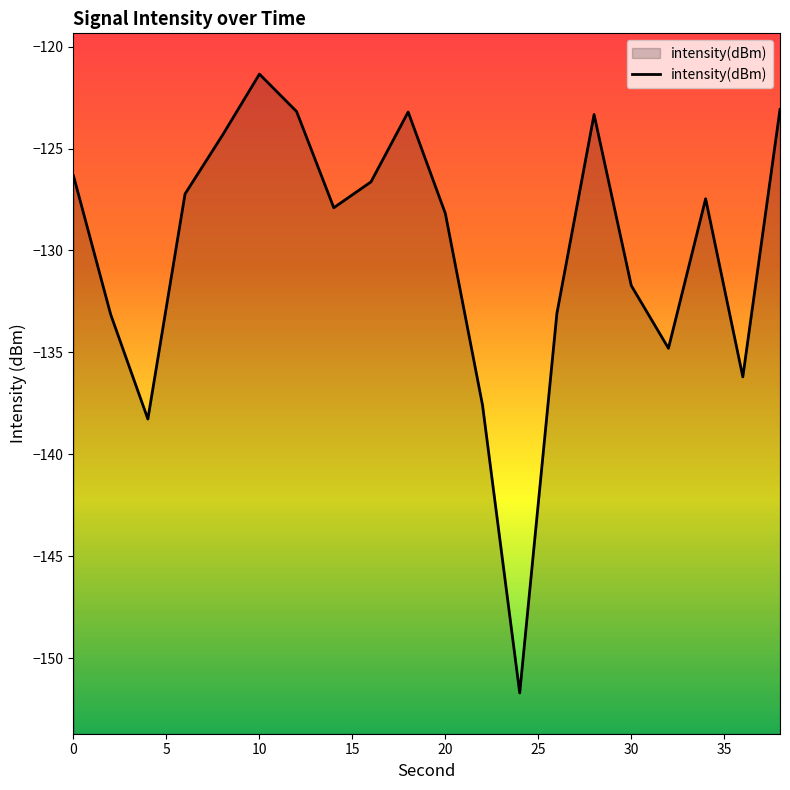

What is the difference between the maximum and minimum values?

30.4